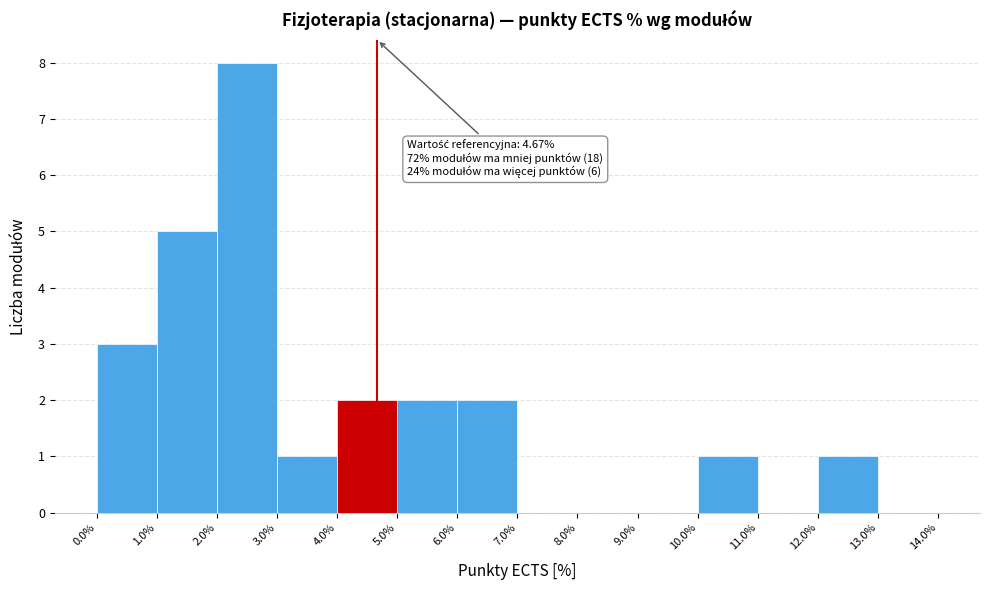

Over which range of the x-axis is the bar tallest?

2.0% to 3.0%